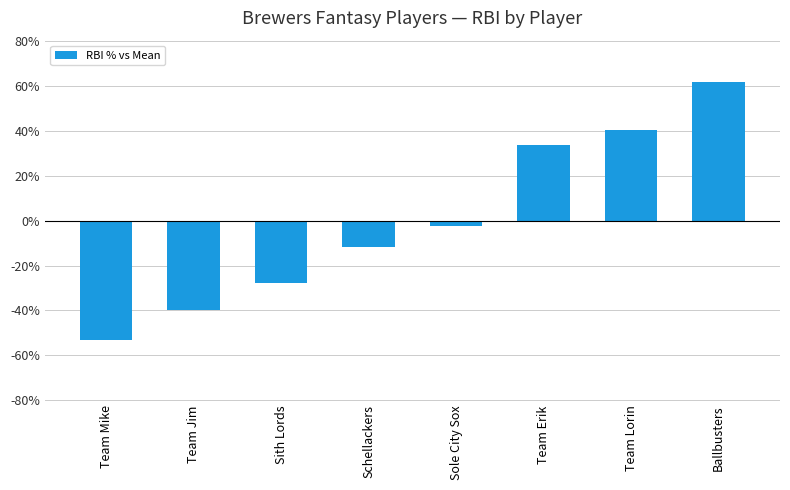

What position from the right is Team Erik?

3